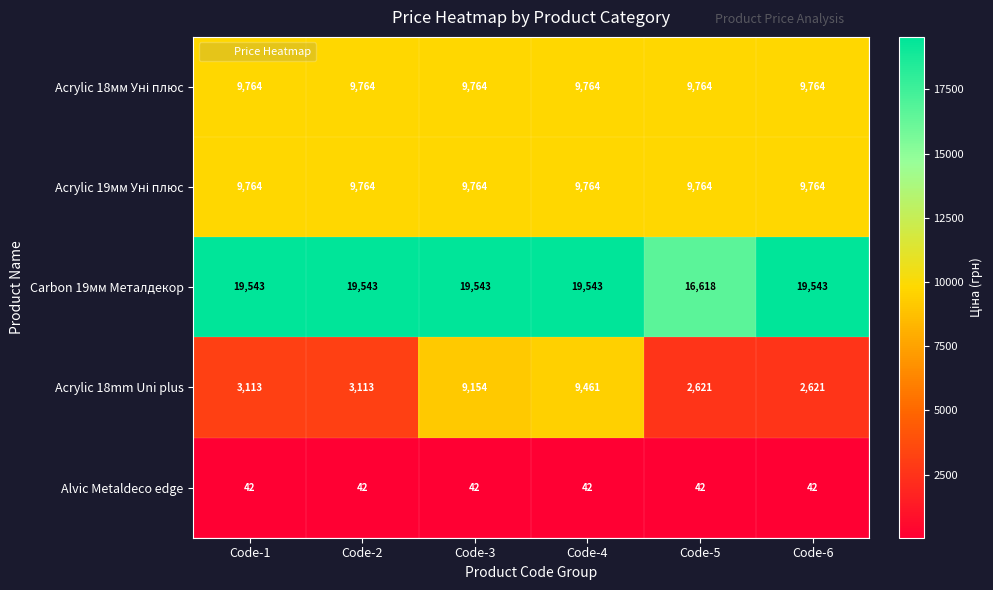

What is the average value of the Carbon 19мм Металдекор series?

19056